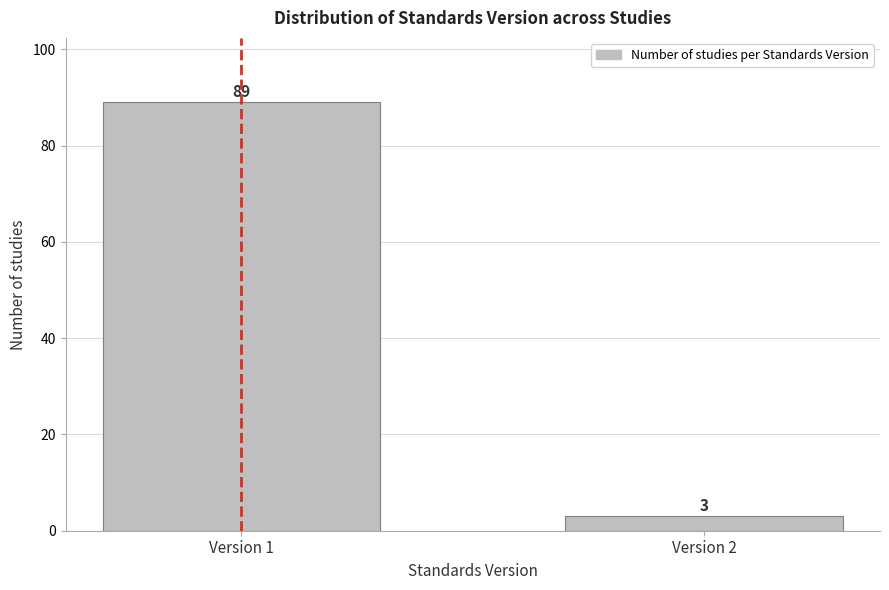

Reading left to right, what are all the values shown in this chart?

Version 1=89	Version 2=3